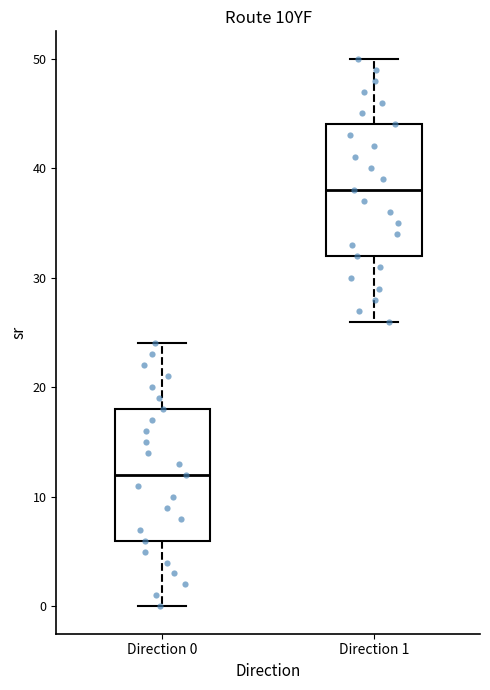

Where does the median line of the box for Direction 0 sit on the y-axis? The values are not printed on the chart, so give them approximately, as read against the axis.

12